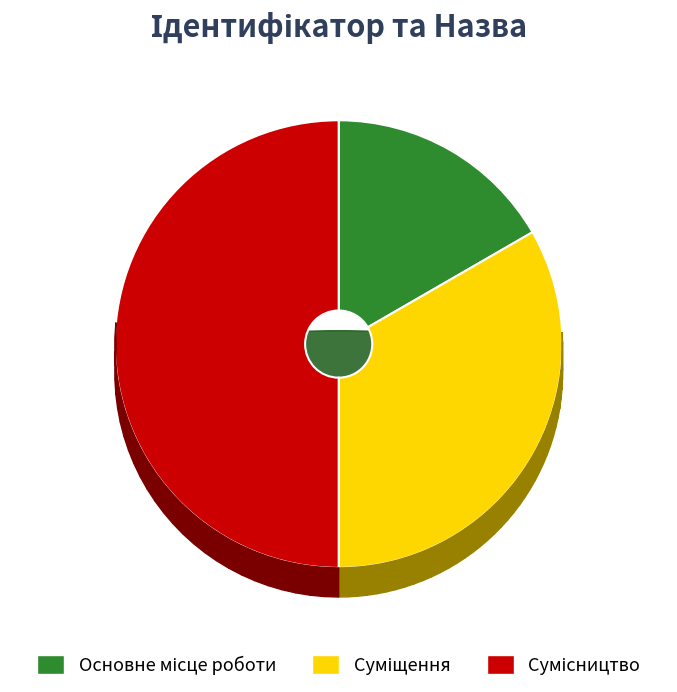

To the nearest percent, what is the average slice percentage?

33%